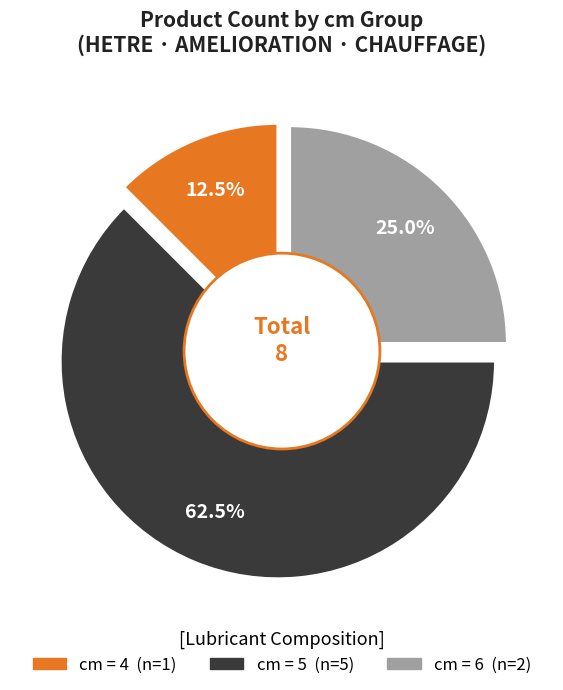

How many segments does this pie chart have?

3